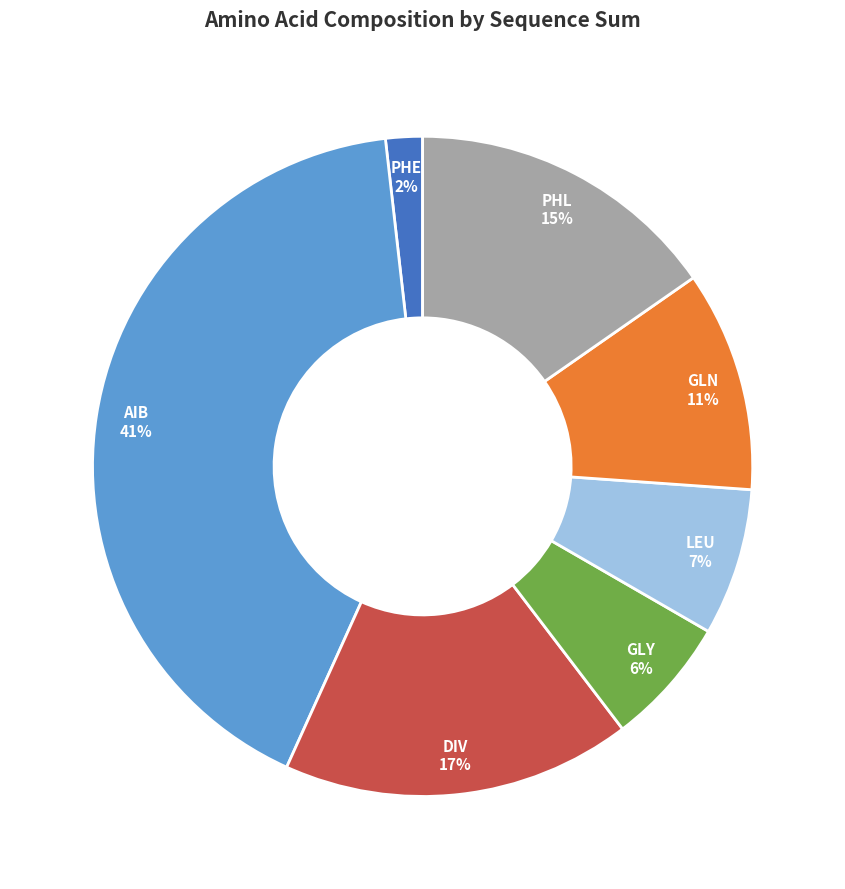

Is it true that GLY is 6% of the pie?

True